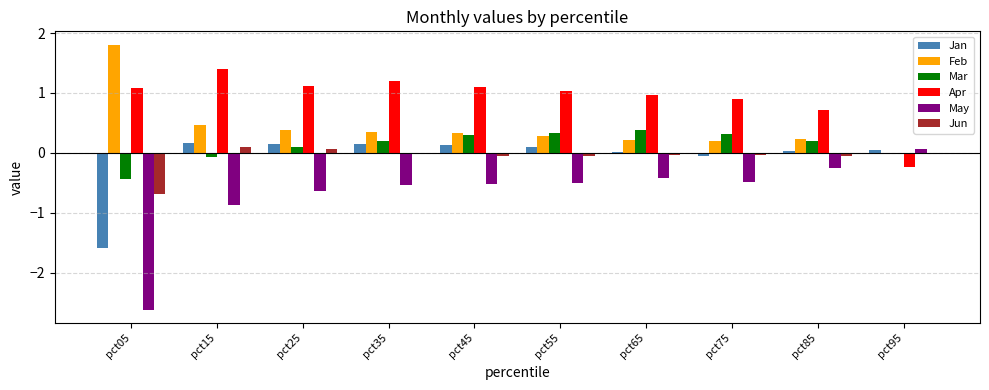

What is the greatest value displayed?

1.8